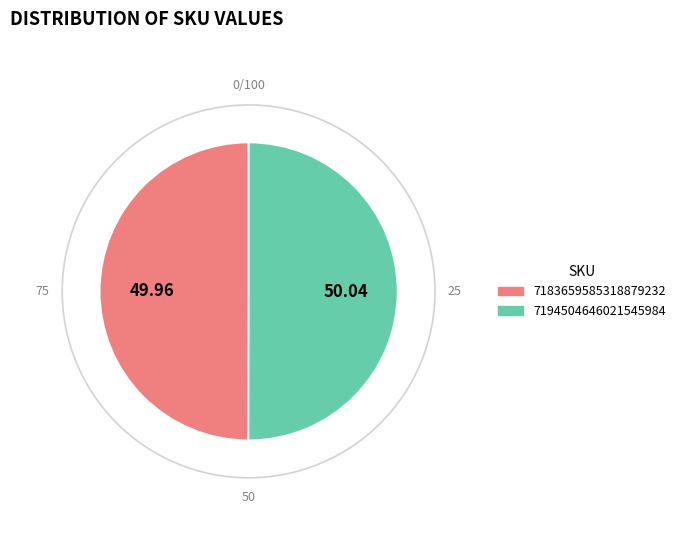

Count the number of slices in the pie.

2